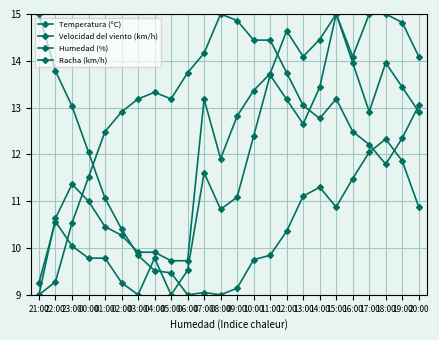

How many categories are shown in the chart?

24